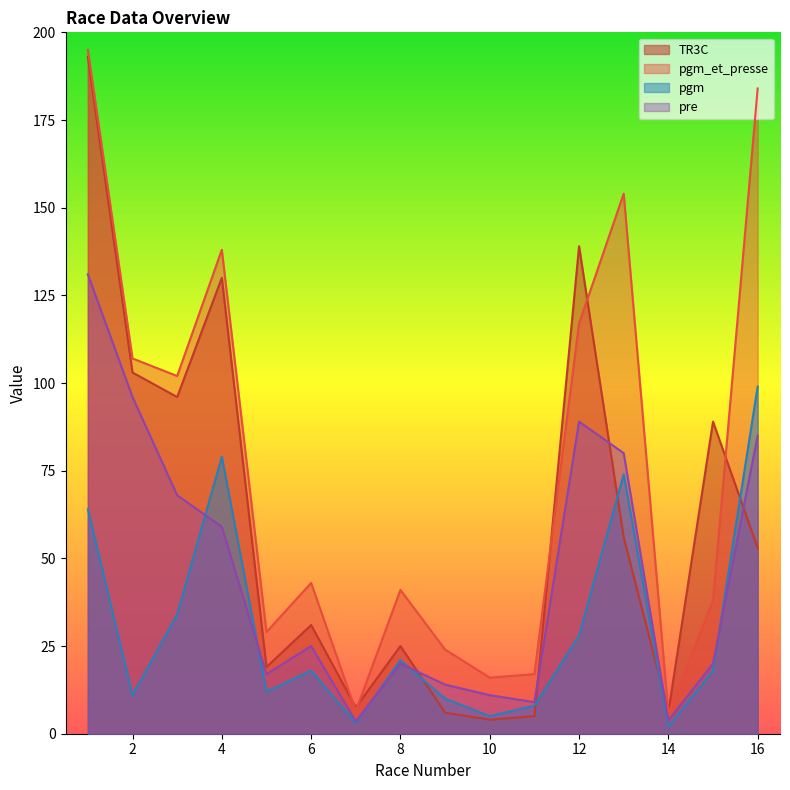

What are all the series names shown in the legend?

TR3C, pgm_et_presse, pgm, pre